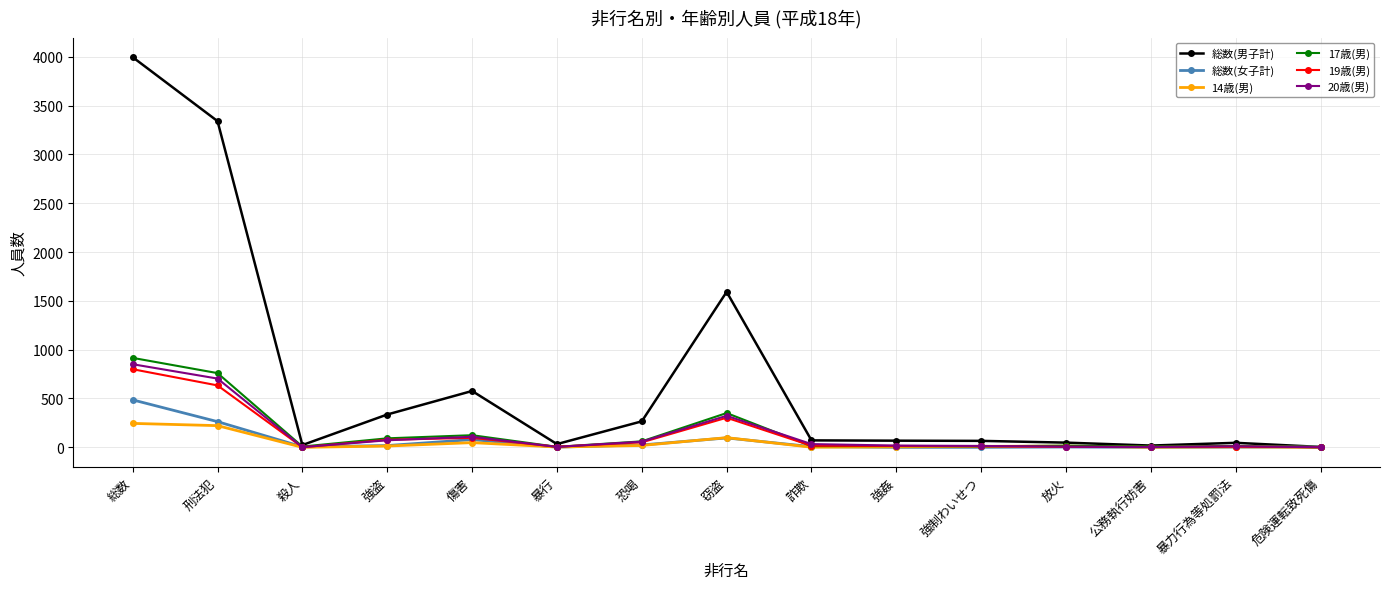

How many categories are shown in the chart?

15